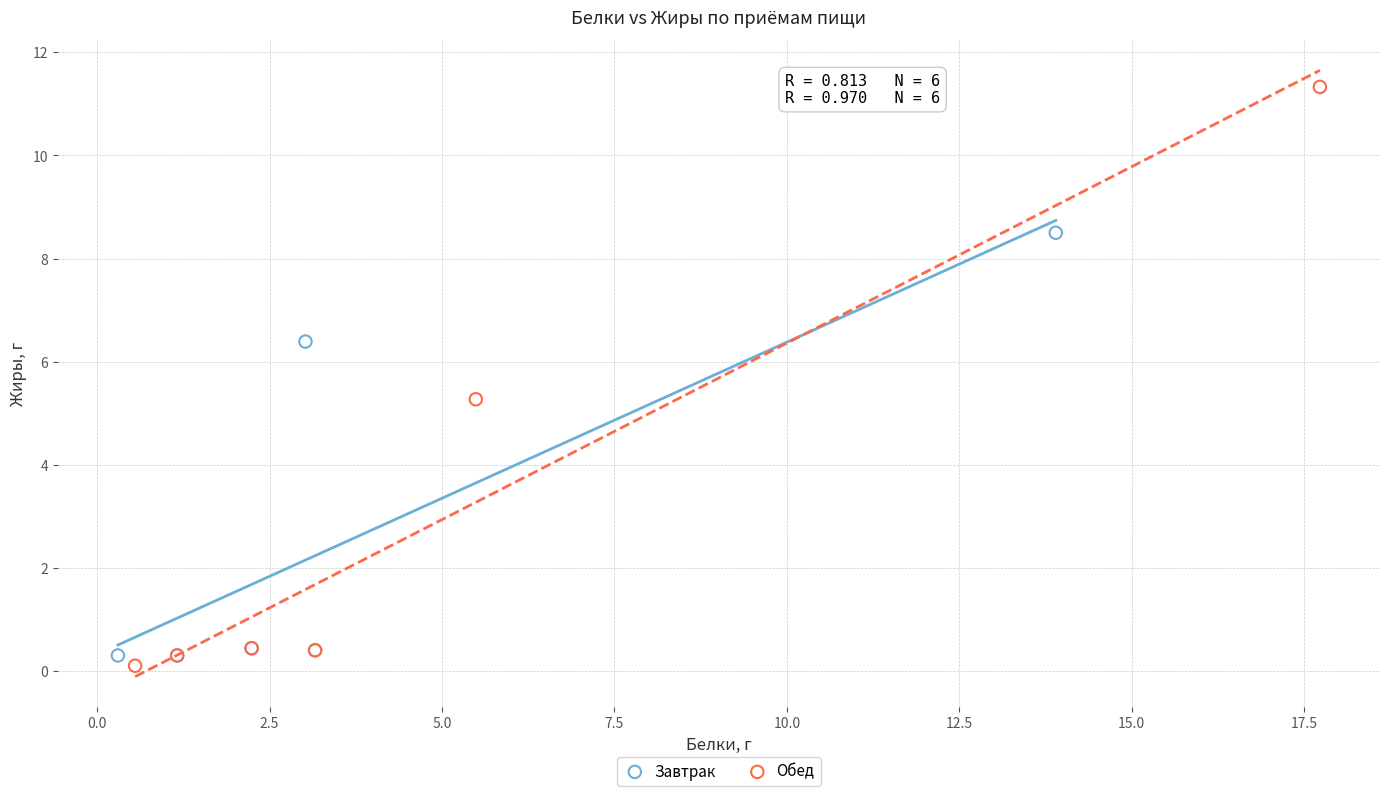

Which series contains the highest Y value?

Обед